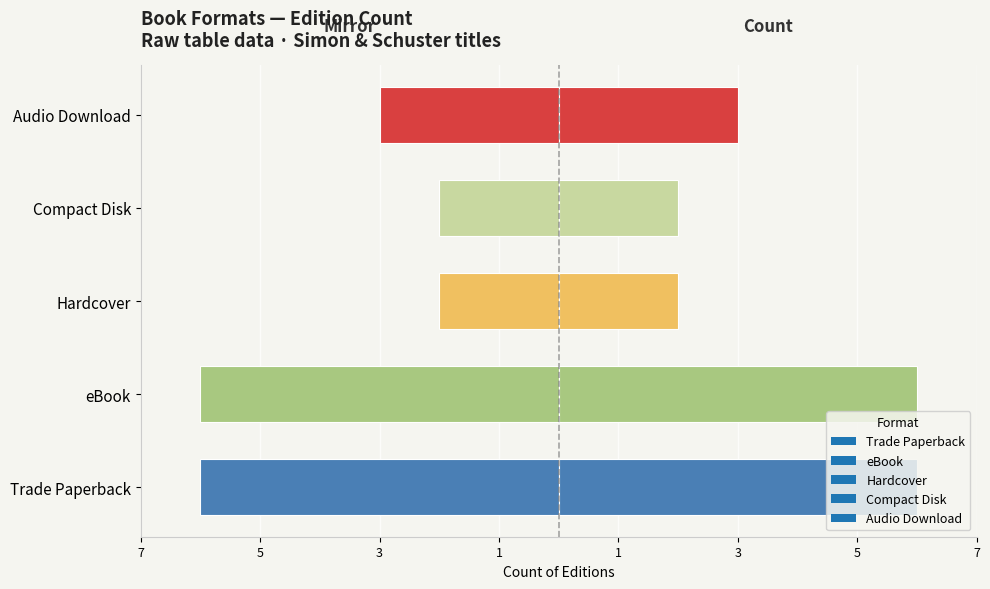

Is it true that the value at eBook is -6?

True